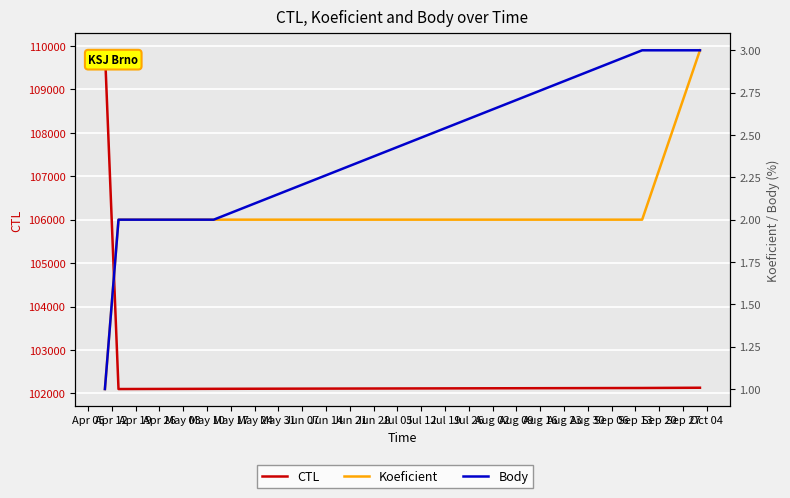

True or false: Body and Koeficient intersect in this chart.

False